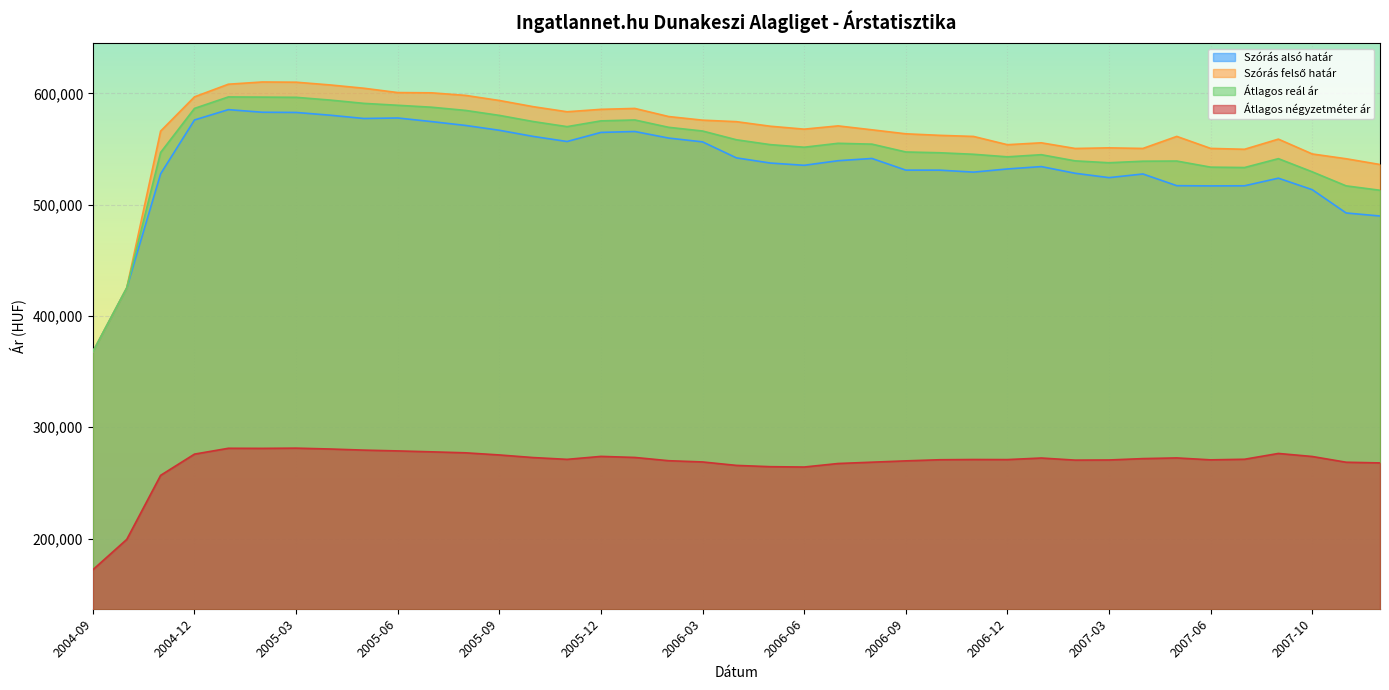

What are all the series names shown in the legend?

Szórás alsó határ, Szórás felső határ, Átlagos reál ár, Átlagos négyzetméter ár